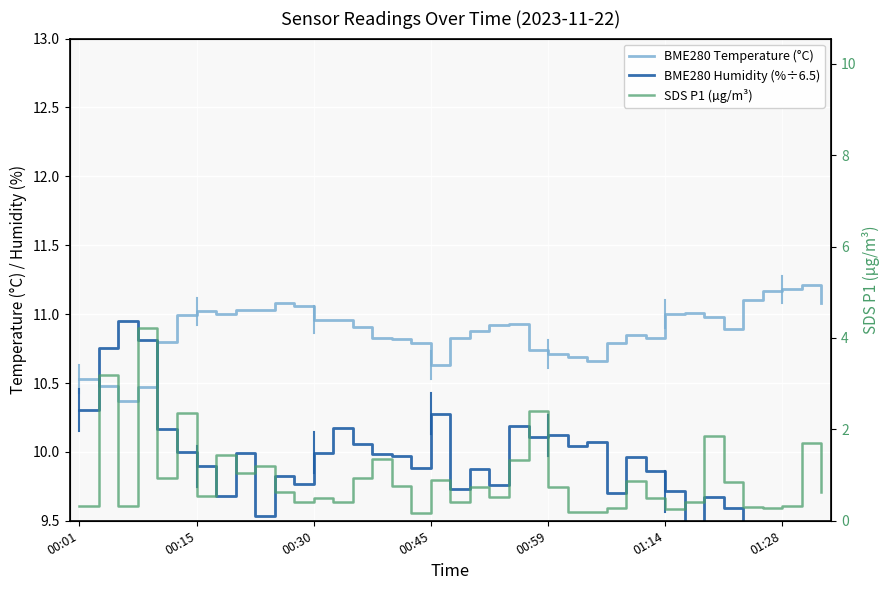

The SDS P1 (µg/m³) series shows 0.6 at 19. True or false?

False